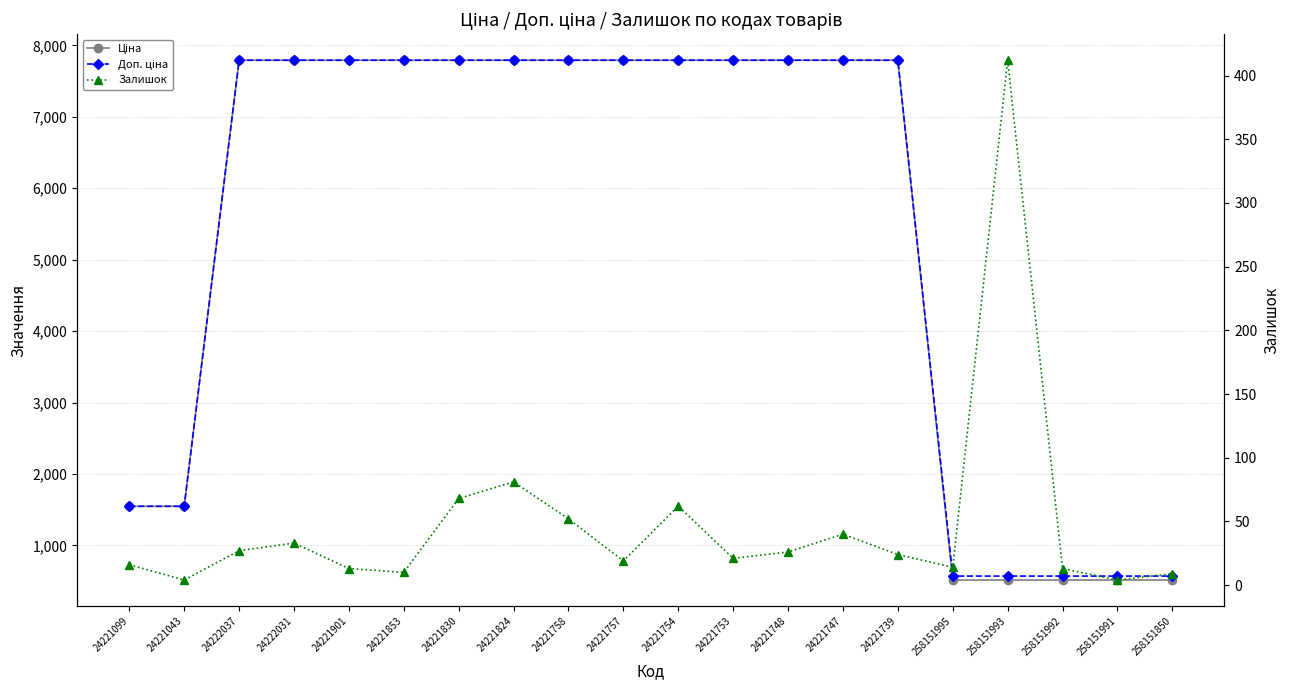

How many lines are shown in the chart?

3